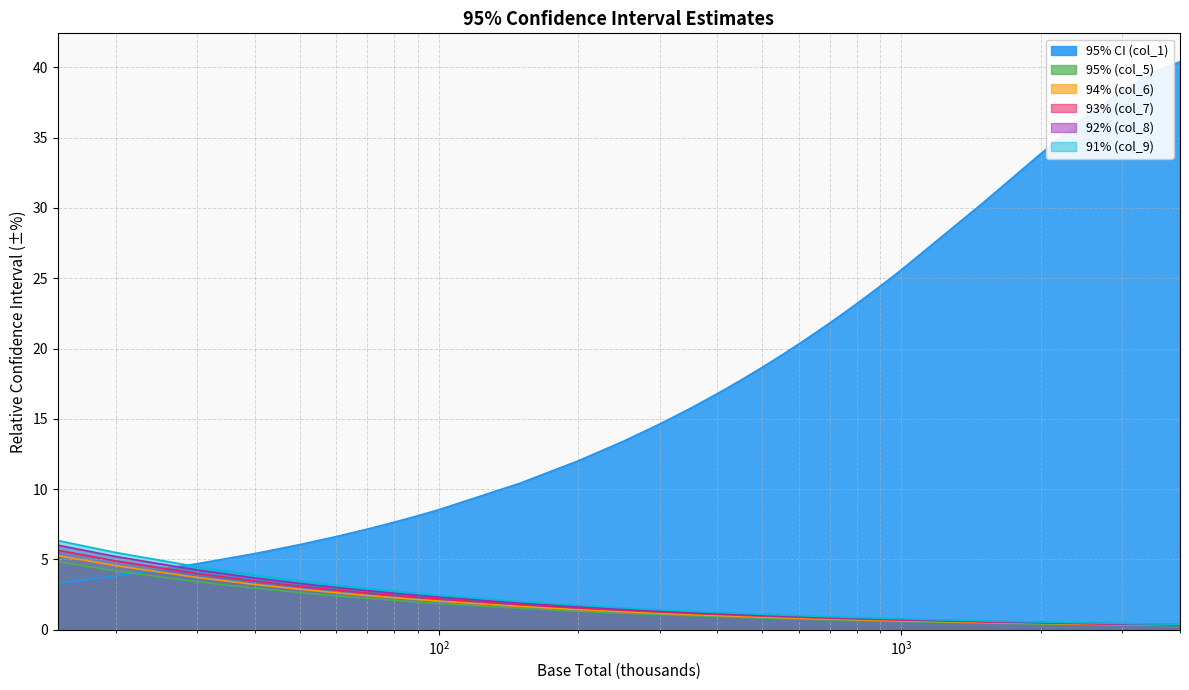

Is it true that 91% (col_9) equals 1.7 at 200?

True